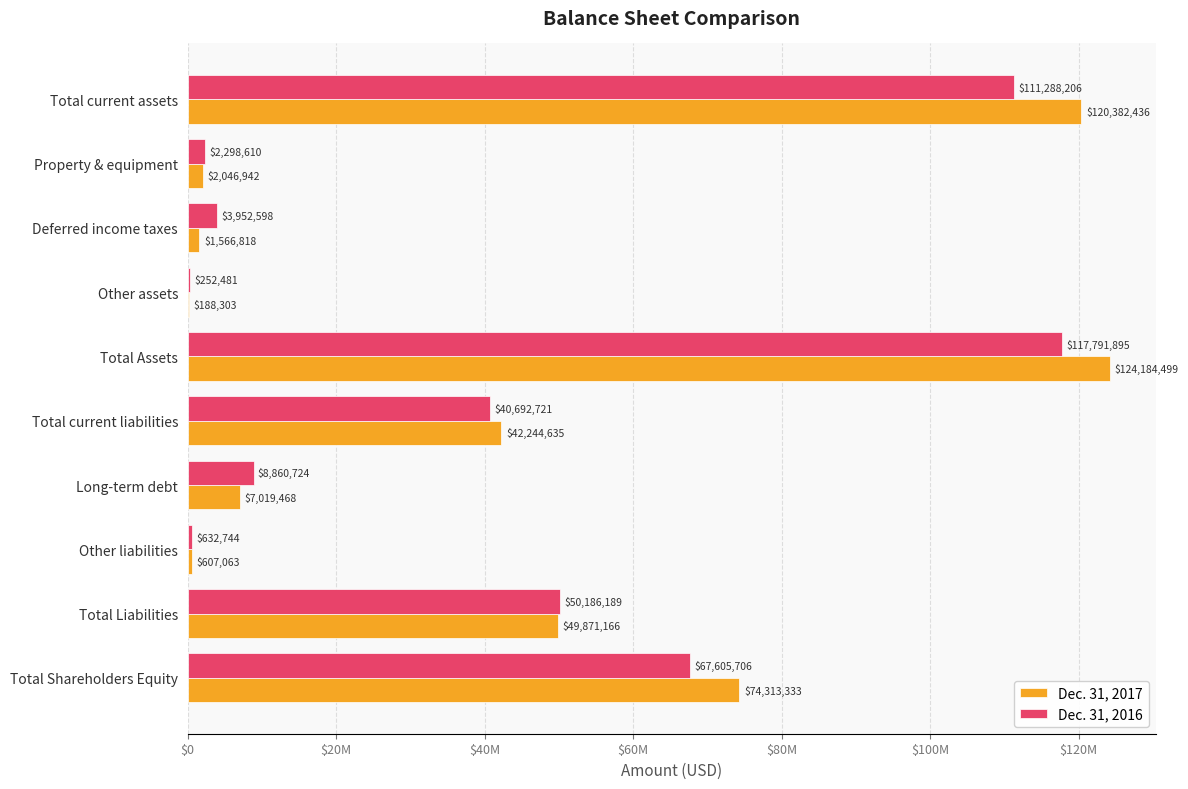

What are all the series names shown in the legend?

Dec. 31, 2017, Dec. 31, 2016